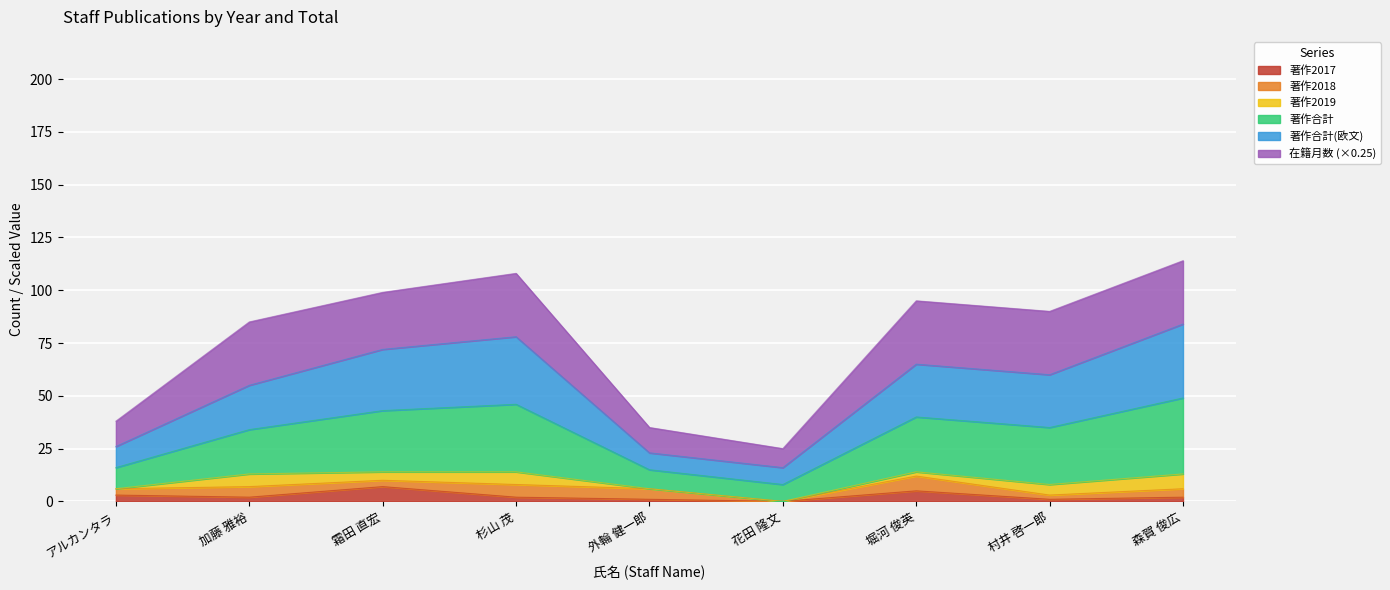

What is the total value across all series at 花田 隆文?

25